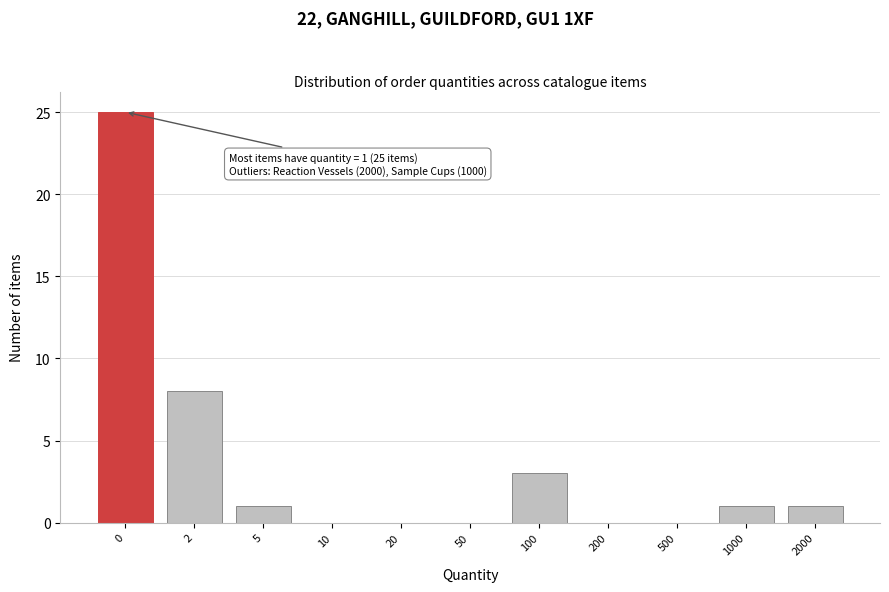

Reading left to right, what are all the values shown in this chart?

0=25	2=8	5=1	10=0	20=0	50=0	100=3	200=0	500=0	1000=1	2000=1